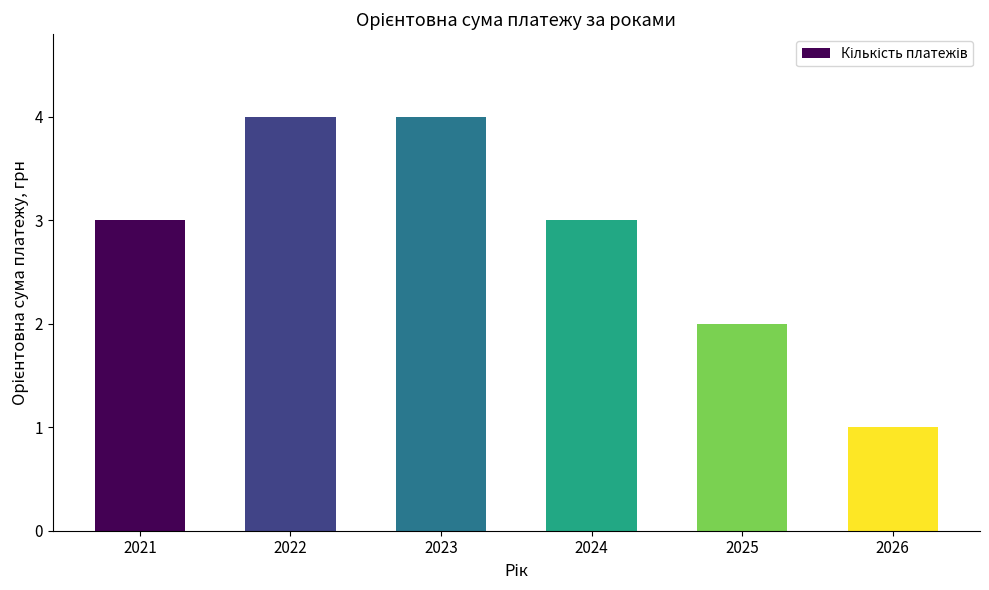

Reading left to right, list all the values displayed in this chart.

3	4	4	3	2	1